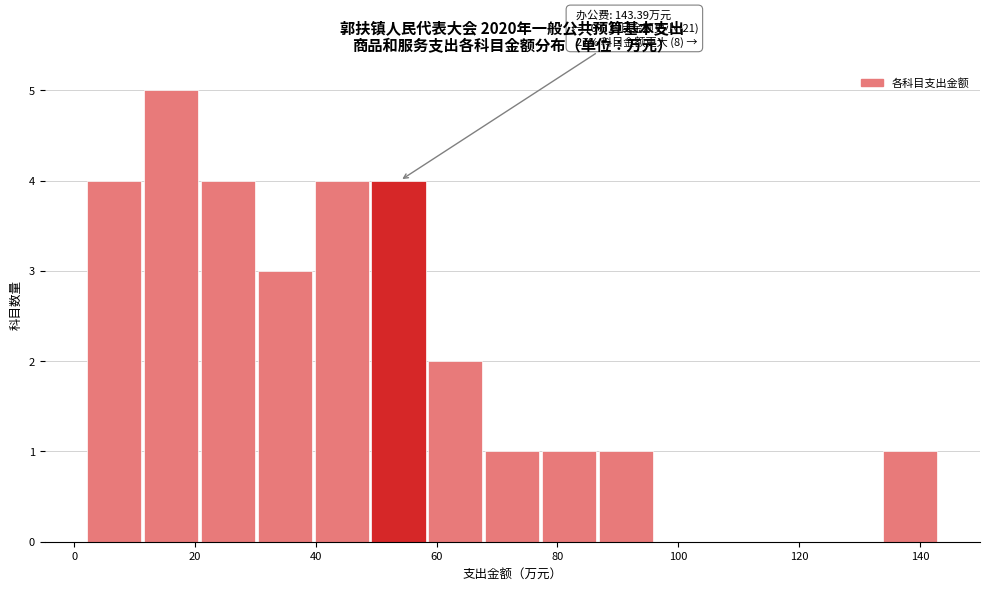

Which range on the x-axis has the tallest bar?

12 to 20